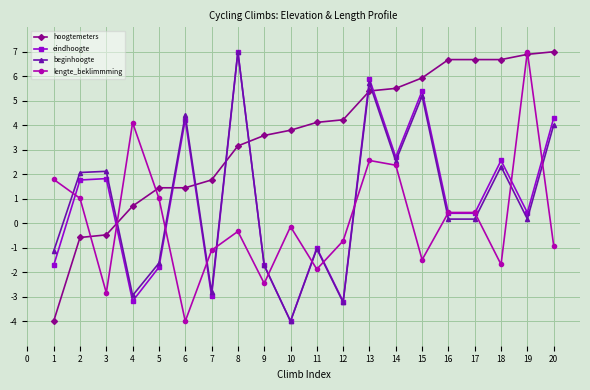

Which series has the largest total across all categories?

hoogtemeters